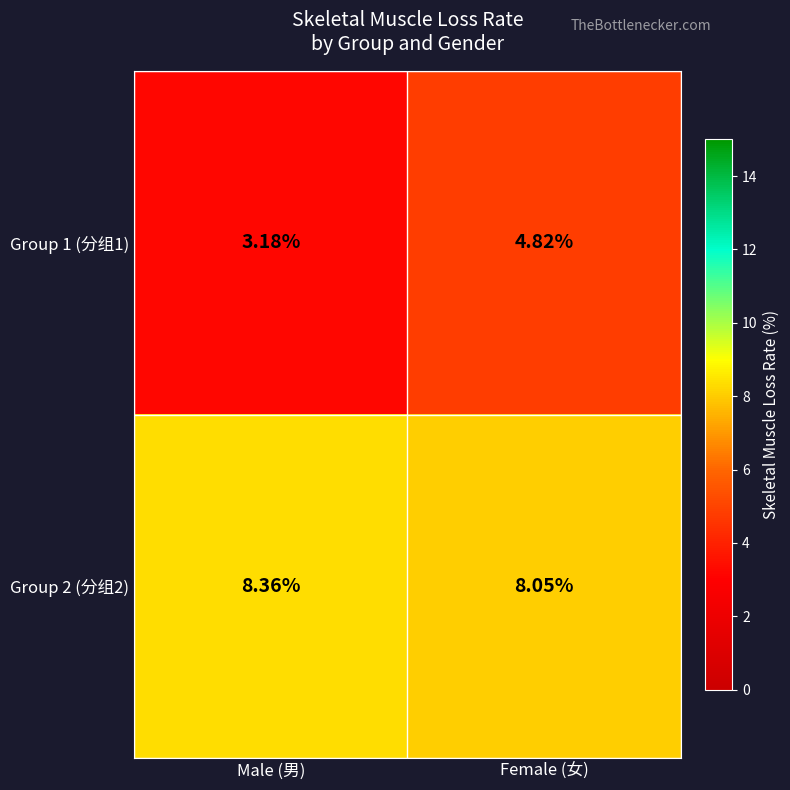

Is the value of Group 1 (分组1) at Male (男) greater than the value of Group 2 (分组2) at Male (男)?

No